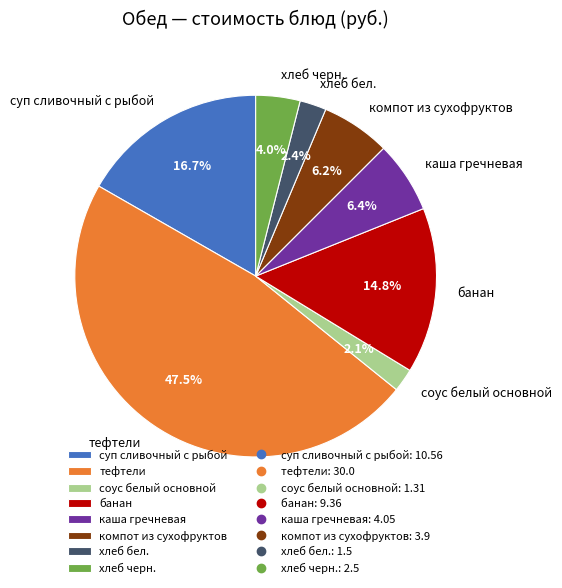

Is there a majority slice in this chart?

No